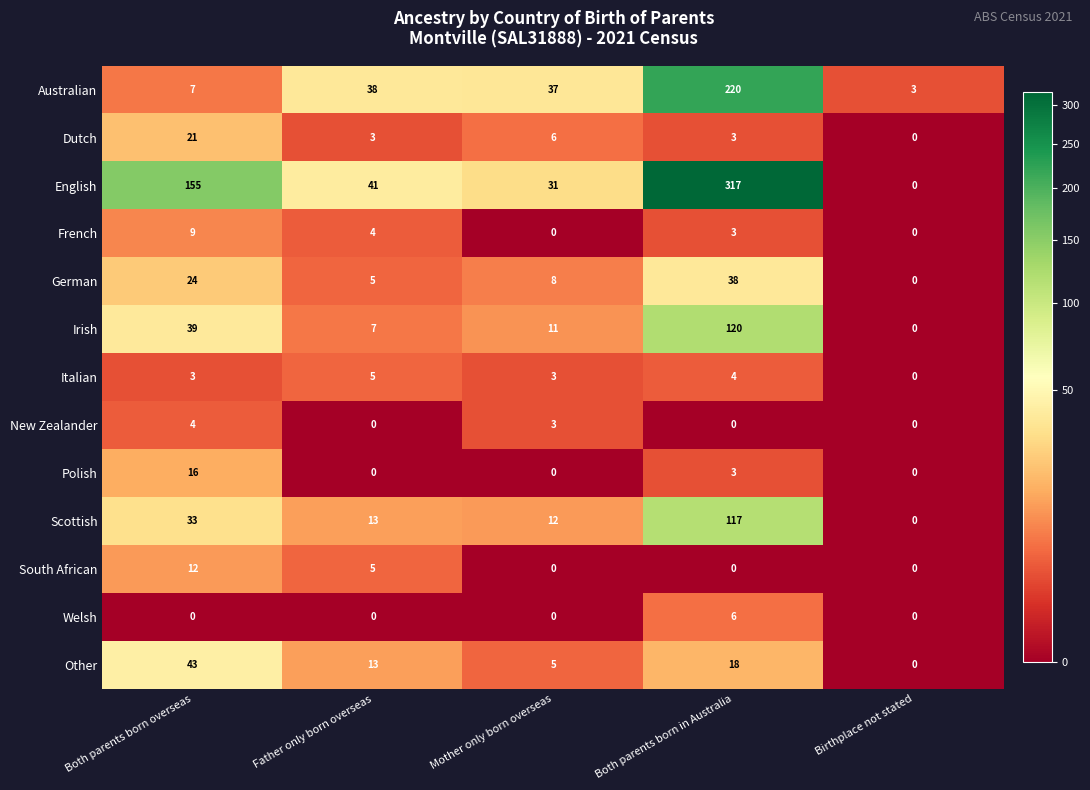

True or false: Irish has a value of 39 at Both parents born overseas.

True